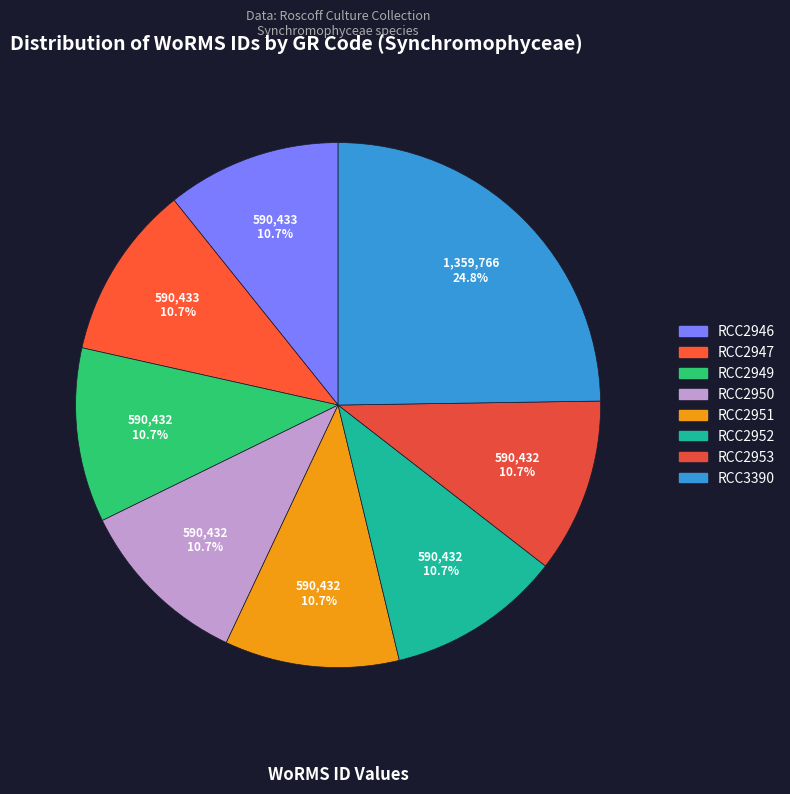

How many segments does this pie chart have?

8